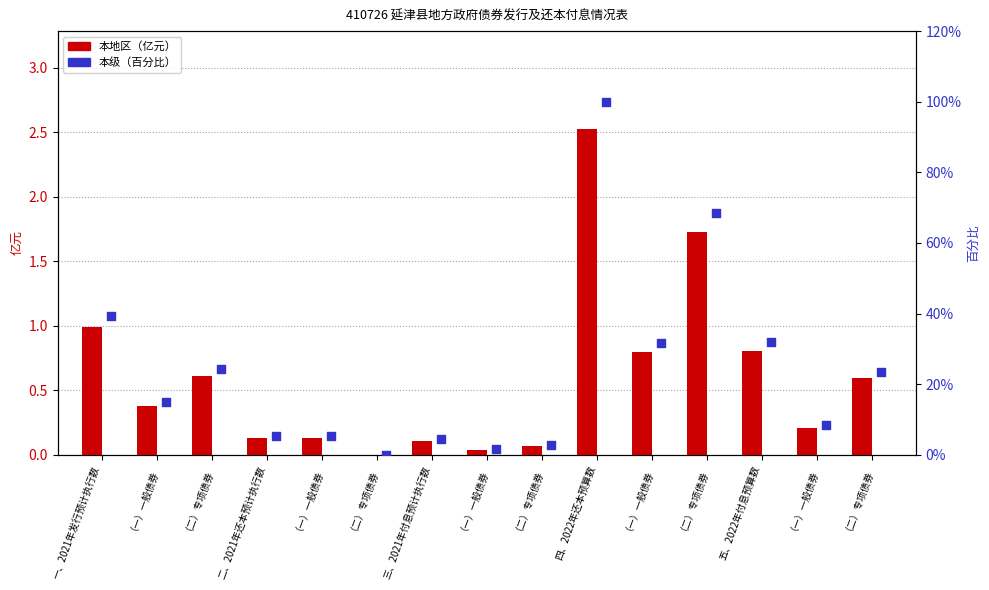

Is the value of 本地区（亿元） at （二）专项债券 greater than the value of 本级（百分比） at 四、2022年还本预算数?

No